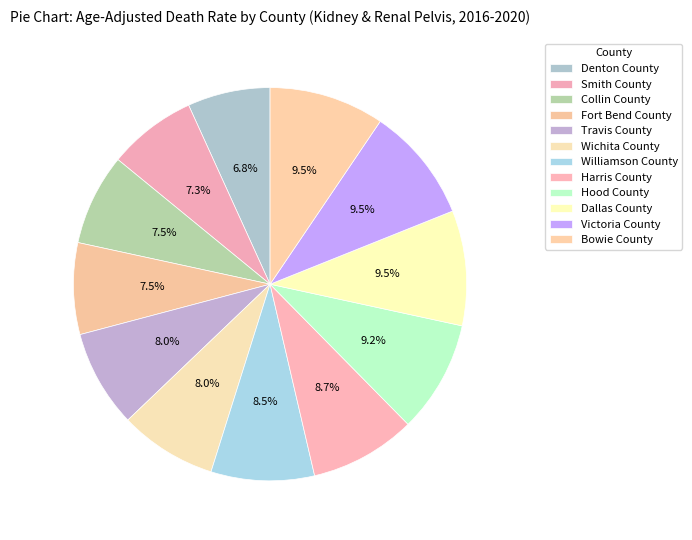

Is it true that Dallas County is 9% of the pie?

True